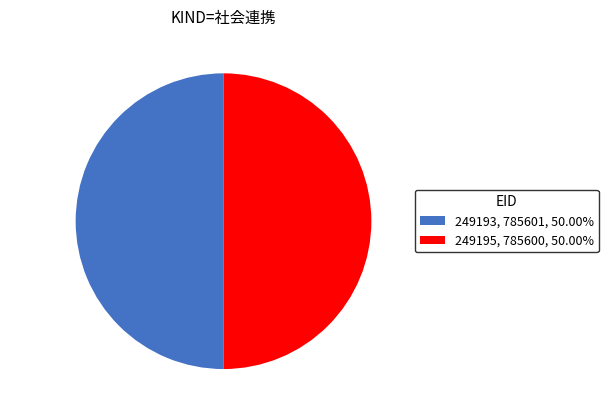

Do 249193, 785601, 50.00% and 249195, 785600, 50.00% together represent more than half of the pie?

Yes